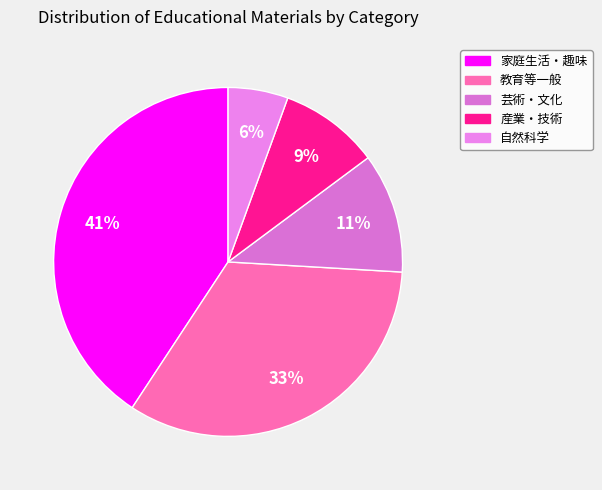

Between 産業・技術 and 自然科学, which is larger?

産業・技術